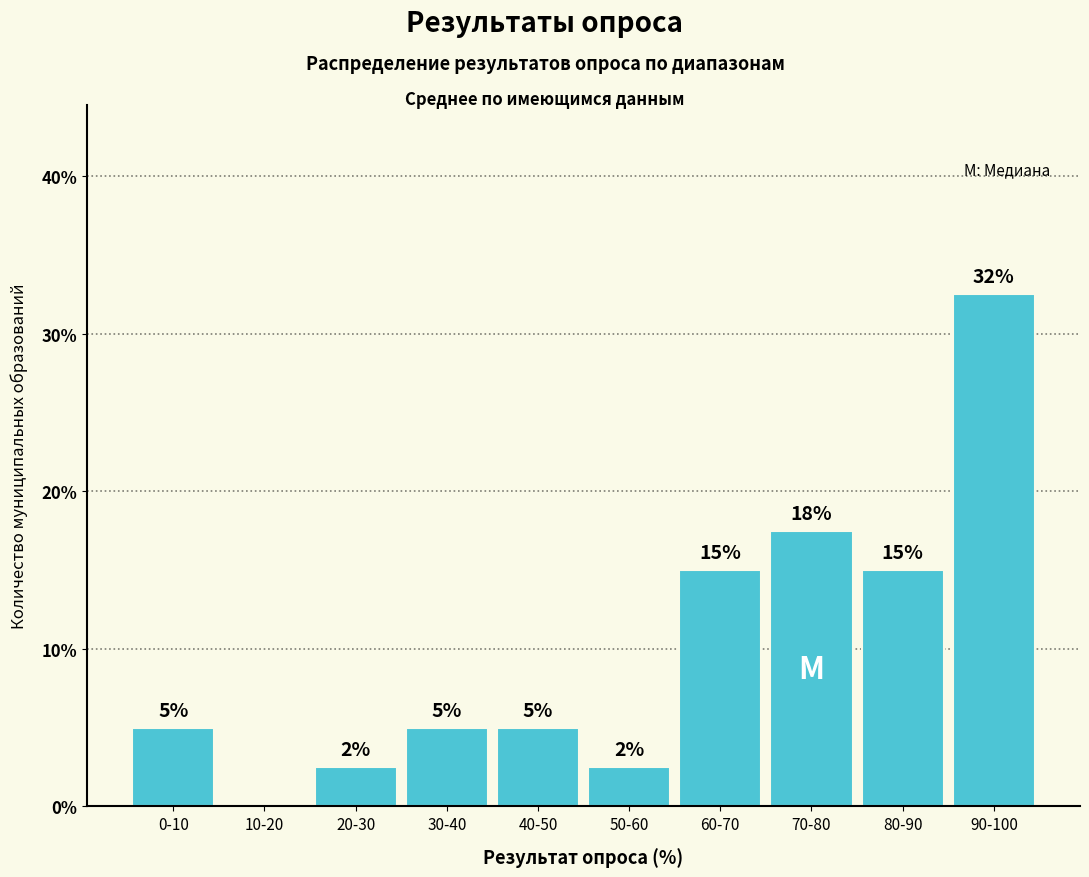

Which category has the highest value across all series?

90-100